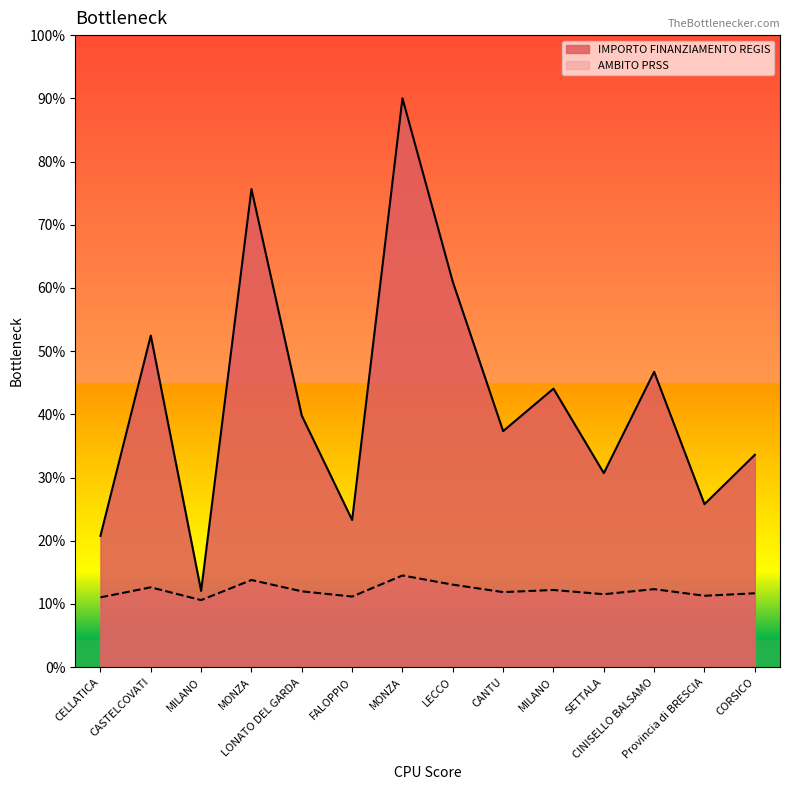

Where is the first local maximum?

CASTELCOVATI